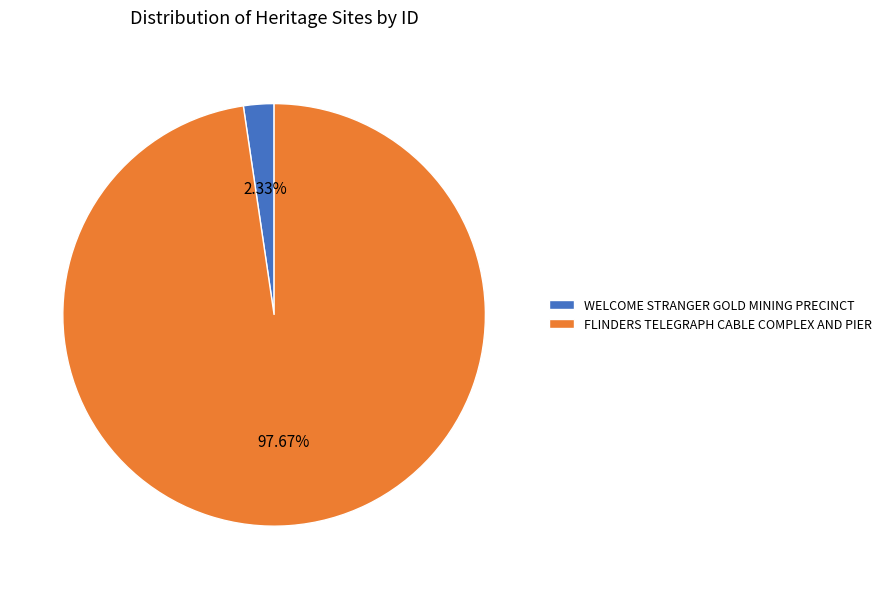

Which slice is the largest?

FLINDERS TELEGRAPH CABLE COMPLEX AND PIER